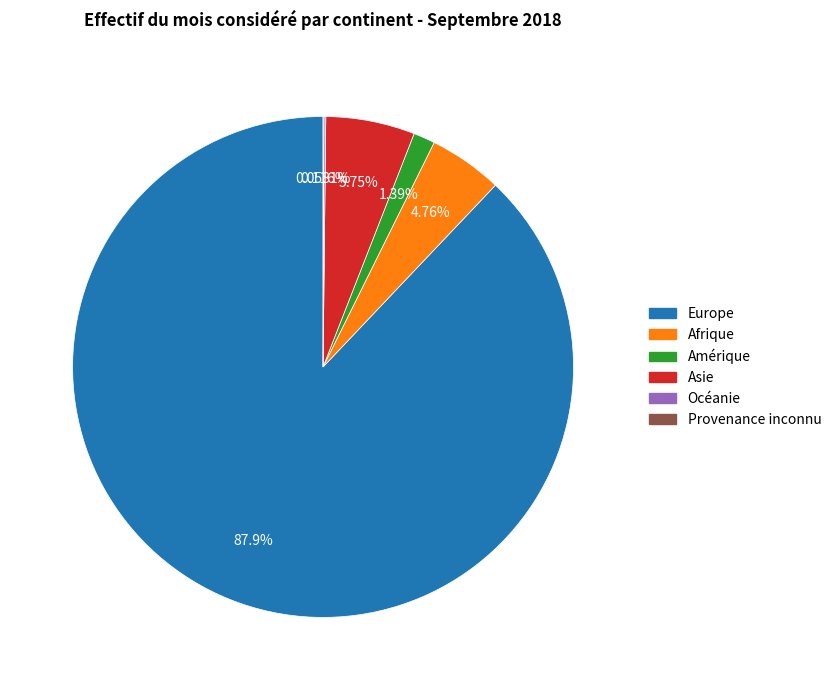

Which slice represents more than half of the pie?

Europe